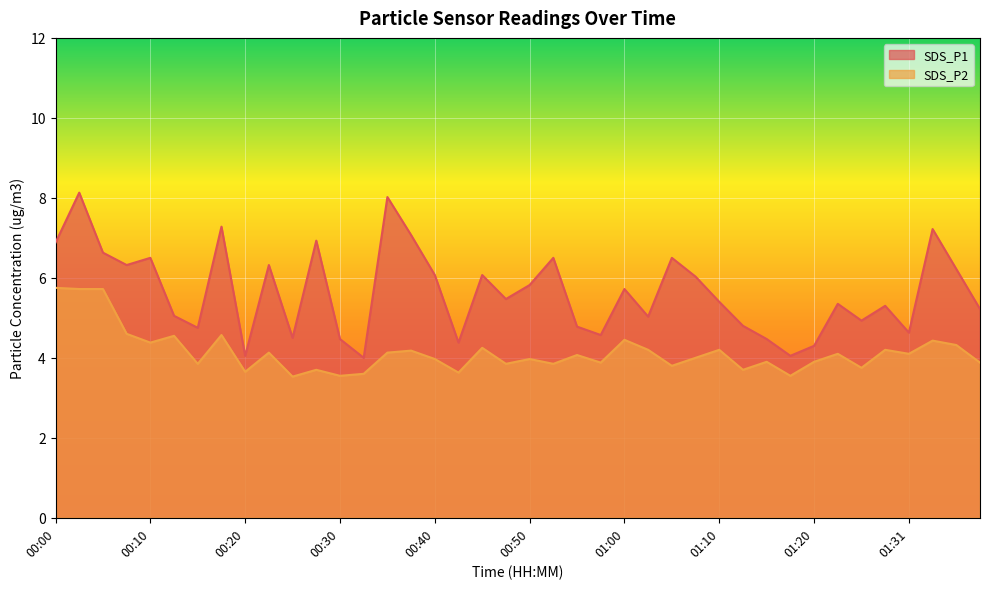

The SDS_P1 series shows 5.0 at 01:02. True or false?

True